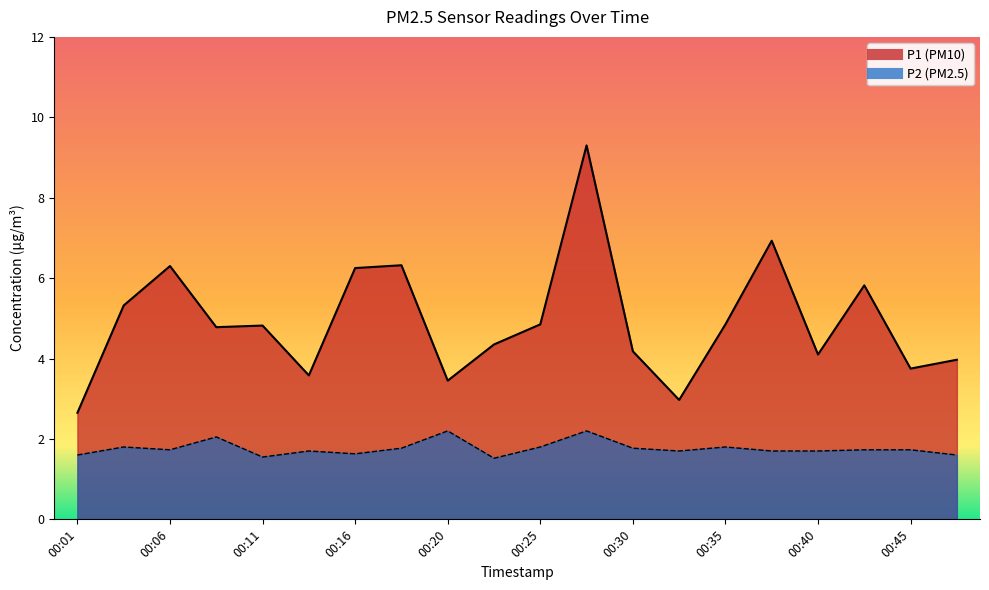

Which category has the lowest value across all series?

00:23